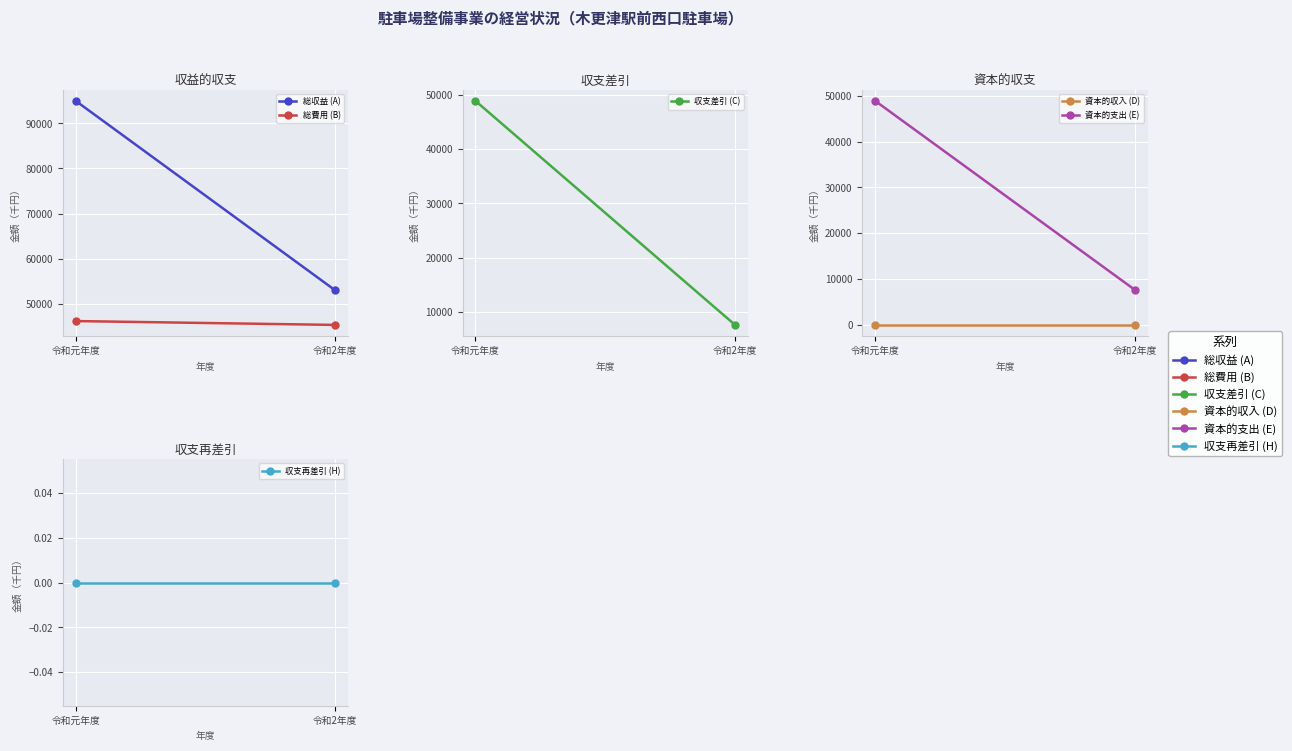

What is the maximum value for 総費用 (B)?

46134